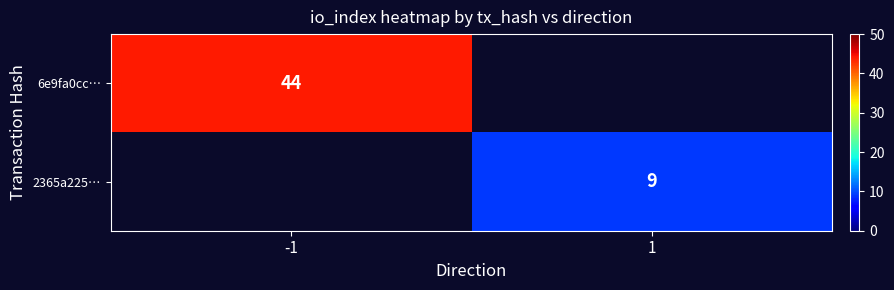

How many categories are shown in the chart?

2